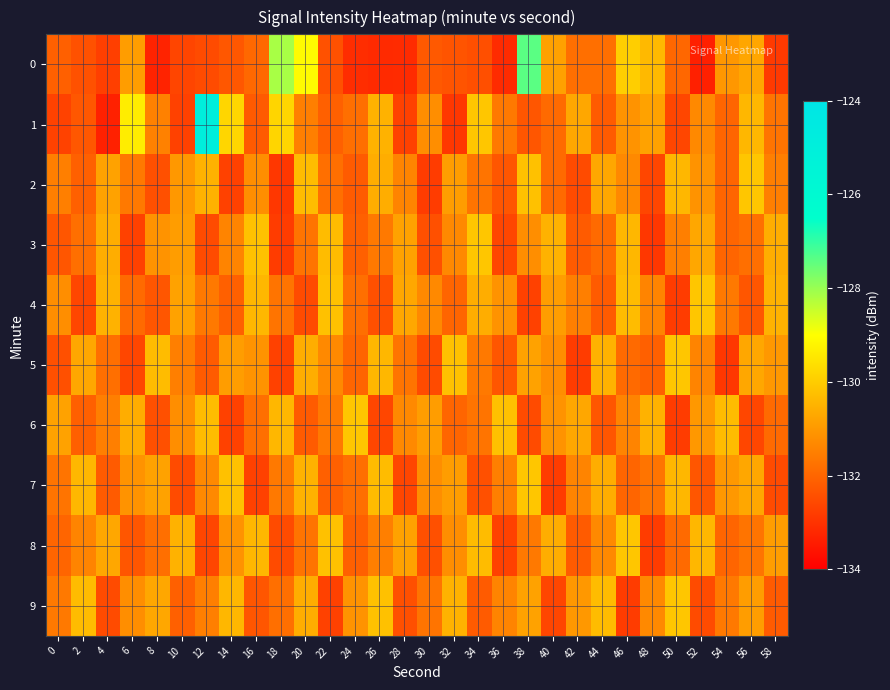

Reading left to right, list all the values displayed in this chart.

0: 0=-132.1	2=-132.4	4=-132.7	6=-130.9	8=-133.3	10=-132.6	12=-132.5	14=-132.3	16=-131.9	18=-128.1	20=-129.1	22=-132.4	24=-133.1	26=-133.1	28=-133.1	30=-132.2	32=-132.3	34=-132.4	36=-133.1	38=-127.4	40=-130.8	42=-131.8	44=-131.8	46=-129.9	48=-130.4	50=-132.0	52=-133.3	54=-131.0	56=-130.7	58=-132.8
1: 0=-132.7	2=-132.3	4=-133.3	6=-129.3	8=-131.4	10=-132.7	12=-124.9	14=-129.8	16=-132.2	18=-129.8	20=-131.5	22=-132.1	24=-131.8	26=-130.5	28=-132.7	30=-131.2	32=-132.9	34=-130.1	36=-131.6	38=-132.3	40=-131.9	42=-130.7	44=-132.2	46=-131.1	48=-130.8	50=-132.6	52=-131.3	54=-132.0	56=-130.4	58=-131.7
2: 0=-131.5	2=-132.1	4=-130.8	6=-131.6	8=-132.4	10=-131.0	12=-130.5	14=-132.7	16=-131.2	18=-132.9	20=-130.3	22=-131.8	24=-132.2	26=-130.6	28=-131.4	30=-132.8	32=-130.9	34=-131.7	36=-132.3	38=-130.2	40=-131.9	42=-132.5	44=-130.7	46=-131.3	48=-132.6	50=-130.4	52=-131.1	54=-132.0	56=-130.1	58=-131.5
3: 0=-132.3	2=-131.8	4=-130.6	6=-132.7	8=-131.1	10=-130.9	12=-132.5	14=-131.4	16=-130.2	18=-132.8	20=-131.7	22=-130.3	24=-132.1	26=-131.6	28=-130.8	30=-132.4	32=-131.3	34=-130.1	36=-132.6	38=-131.2	40=-130.5	42=-132.2	44=-131.9	46=-130.4	48=-132.9	50=-131.5	52=-130.7	54=-132.0	56=-131.8	58=-130.6
4: 0=-131.2	2=-132.6	4=-130.5	6=-131.9	8=-132.3	10=-130.8	12=-131.6	14=-132.1	16=-130.4	18=-131.7	20=-132.5	22=-130.2	24=-131.8	26=-132.4	28=-130.7	30=-131.3	32=-132.0	34=-130.6	36=-131.1	38=-132.7	40=-130.9	42=-131.5	44=-132.2	46=-130.3	48=-131.4	50=-132.8	52=-130.1	54=-131.6	56=-132.3	58=-130.5
5: 0=-132.4	2=-130.7	4=-131.8	6=-132.6	8=-130.3	10=-131.5	12=-132.2	14=-130.9	16=-131.1	18=-132.7	20=-130.6	22=-131.3	24=-132.0	26=-130.4	28=-131.7	30=-132.5	32=-130.2	34=-131.6	36=-132.3	38=-130.8	40=-131.2	42=-132.8	44=-130.5	46=-131.9	48=-132.1	50=-130.1	52=-131.4	54=-132.9	56=-130.7	58=-131.0
6: 0=-130.8	2=-132.1	4=-131.5	6=-130.6	8=-132.4	10=-131.2	12=-130.3	14=-132.7	16=-131.8	18=-130.4	20=-132.2	22=-131.6	24=-130.1	26=-132.6	28=-131.3	30=-130.9	32=-132.0	34=-131.7	36=-130.2	38=-132.5	40=-131.1	42=-130.7	44=-132.3	46=-131.4	48=-130.5	50=-132.8	52=-131.0	54=-130.3	56=-132.6	58=-131.9
7: 0=-131.7	2=-130.4	4=-132.2	6=-131.1	8=-130.8	10=-132.5	12=-131.3	14=-130.2	16=-132.7	18=-131.6	20=-130.5	22=-132.1	24=-131.8	26=-130.3	28=-132.6	30=-131.2	32=-130.9	34=-132.4	36=-131.5	38=-130.1	40=-132.8	42=-131.4	44=-130.6	46=-132.0	48=-131.7	50=-130.4	52=-132.3	54=-131.0	56=-130.7	58=-132.5
8: 0=-132.0	2=-131.4	4=-130.7	6=-132.3	8=-131.8	10=-130.5	12=-132.6	14=-131.1	16=-130.4	18=-132.5	20=-131.7	22=-130.2	24=-132.1	26=-131.5	28=-130.8	30=-132.4	32=-131.2	34=-130.3	36=-132.7	38=-131.6	40=-130.6	42=-132.2	44=-131.3	46=-130.1	48=-132.8	50=-131.9	52=-130.4	54=-132.0	56=-131.7	58=-130.9
9: 0=-131.6	2=-130.3	4=-132.5	6=-131.2	8=-130.7	10=-132.1	12=-131.5	14=-130.4	16=-132.3	18=-131.8	20=-130.6	22=-132.7	24=-131.1	26=-130.2	28=-132.4	30=-131.7	32=-130.5	34=-132.2	36=-131.4	38=-130.8	40=-132.6	42=-131.0	44=-130.3	46=-132.8	48=-131.3	50=-130.1	52=-132.5	54=-131.6	56=-130.9	58=-132.2